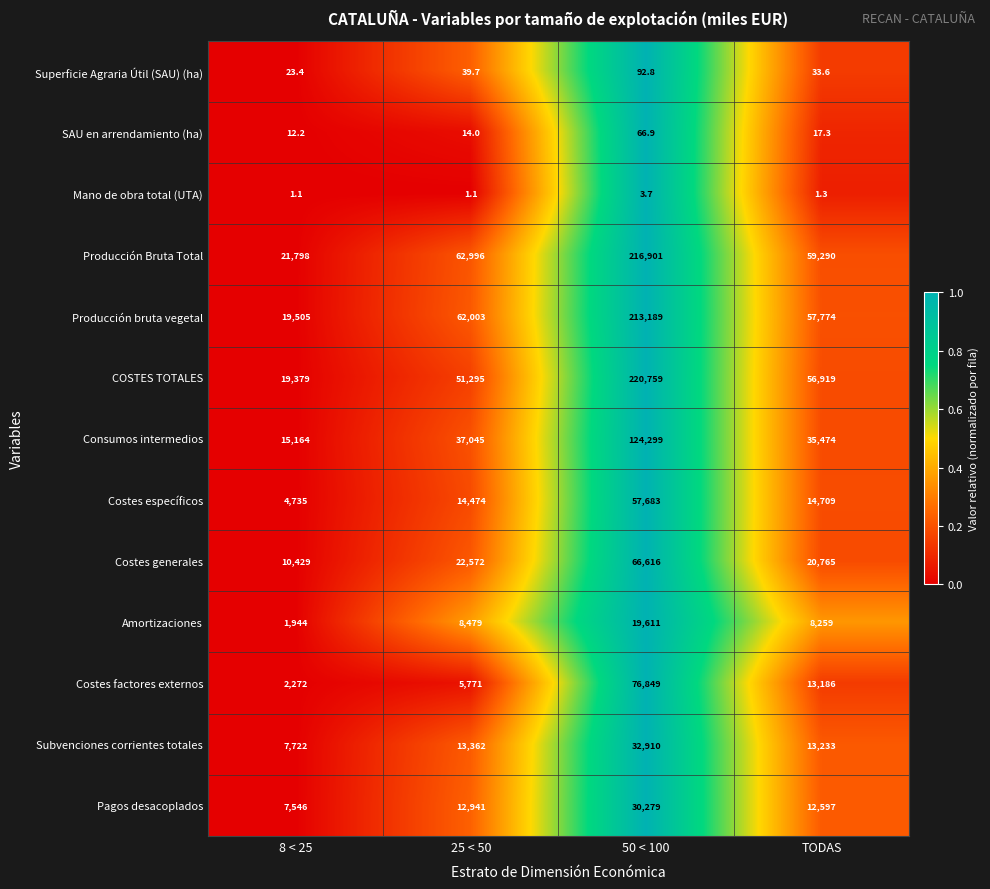

Which series has the largest total across all categories?

Producción Bruta Total